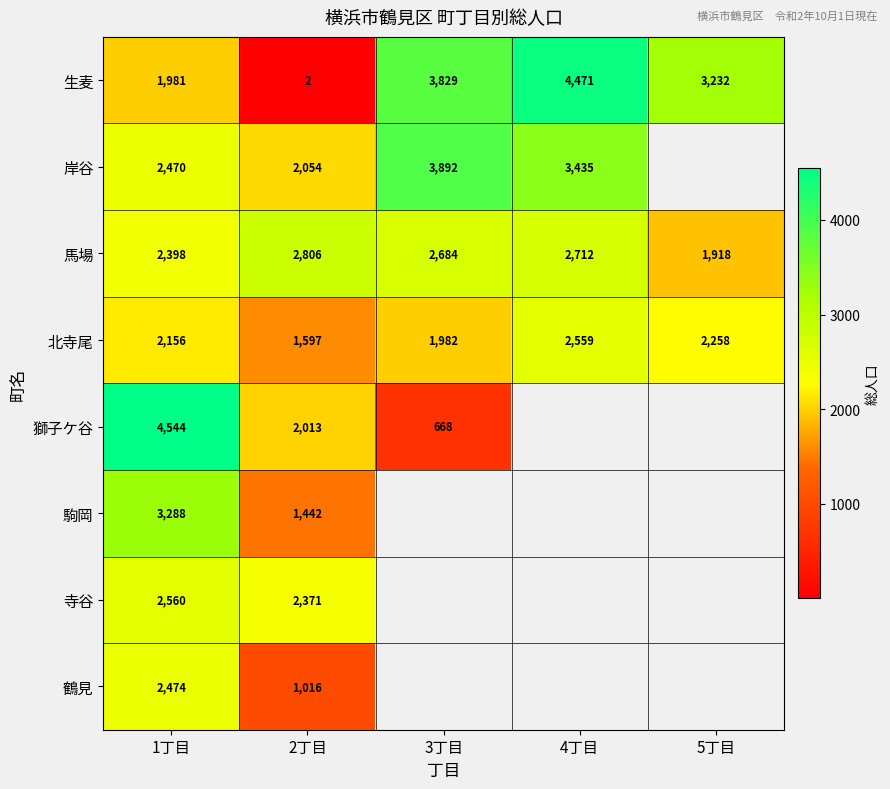

What is the difference between the second highest and second lowest values in the 生麦 series?

1848